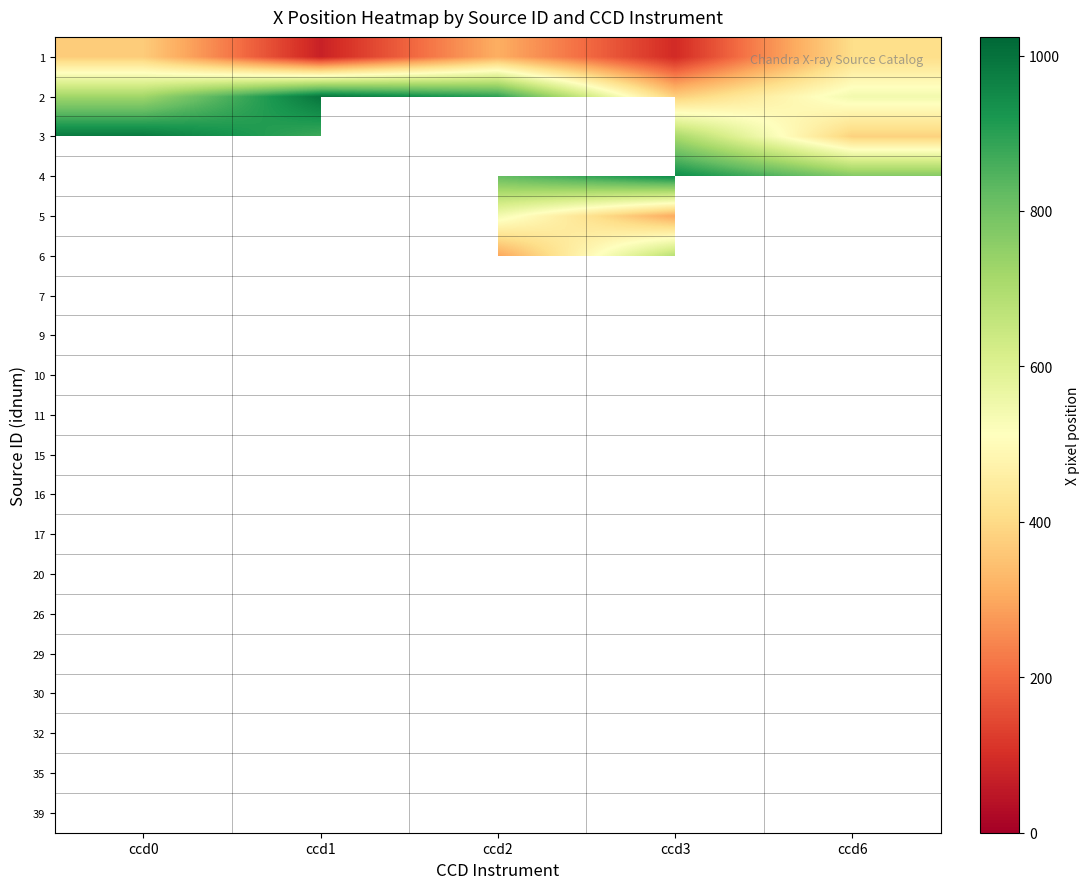

How many 6 values are between 79 and 680?

2